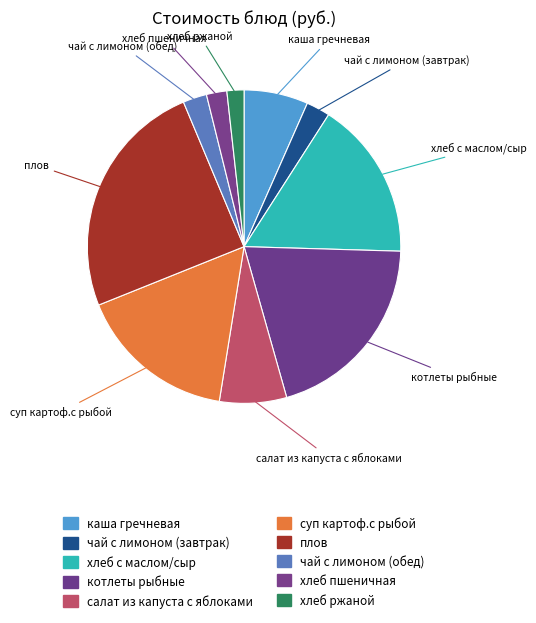

Does чай с лимоном (обед) account for over 50% of the chart?

No